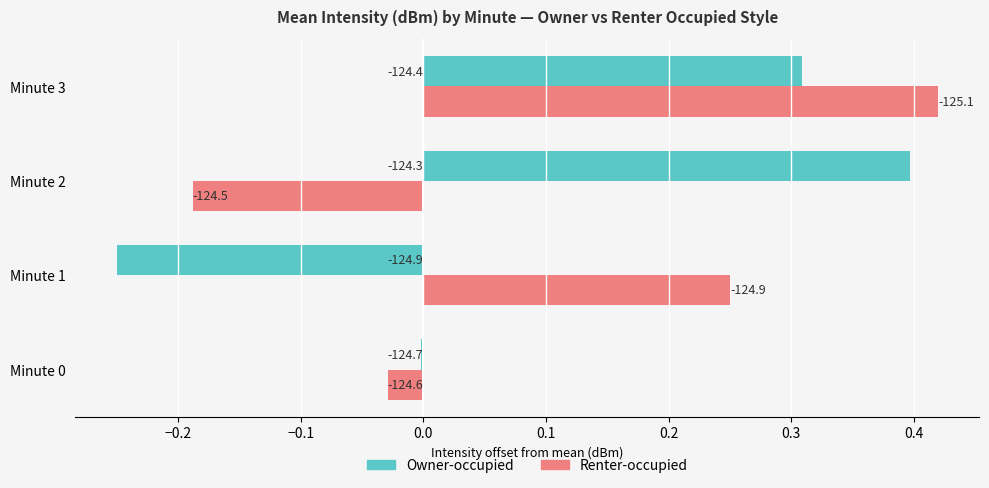

What are all the series names shown in the legend?

Owner-occupied, Renter-occupied